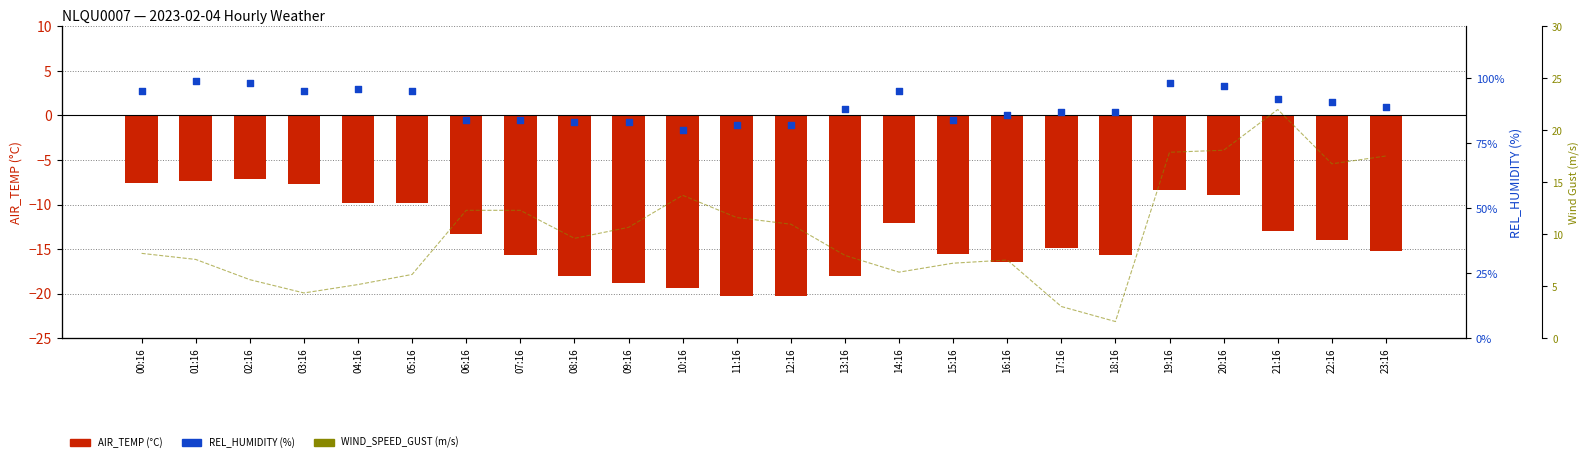

What is the total value across all series at 22:16?

93.8